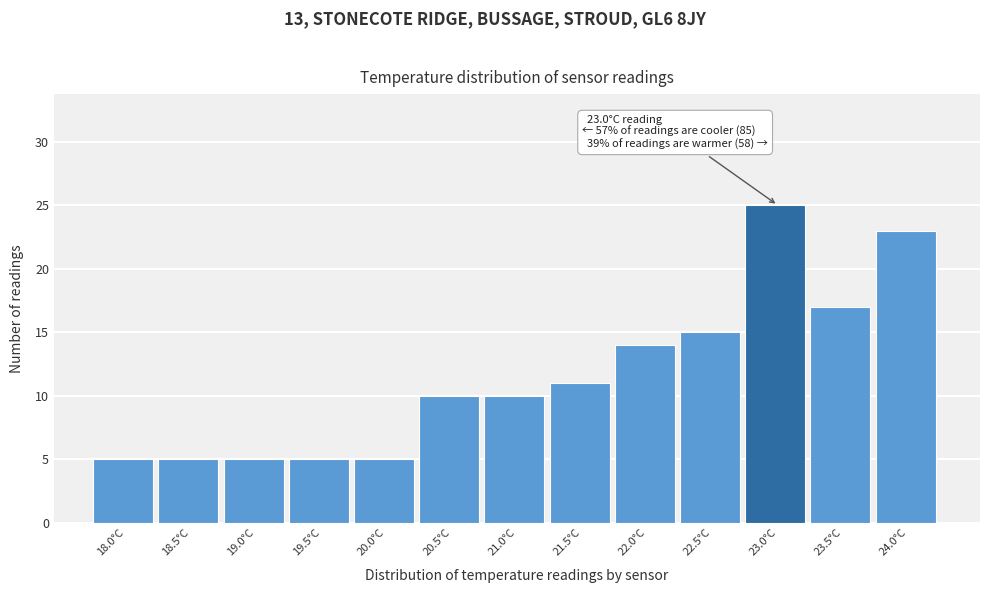

Reading left to right, list all the values displayed in this chart.

5	5	5	5	5	10	10	11	14	15	25	17	23